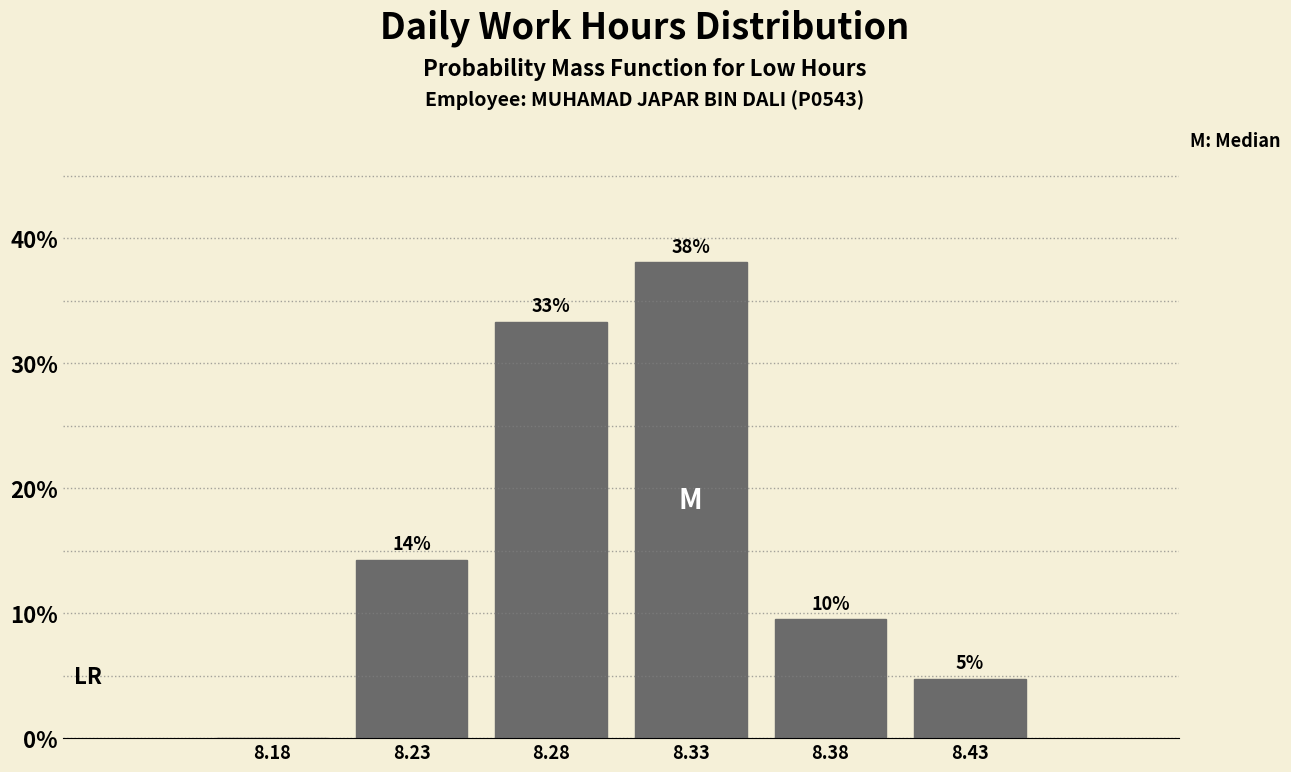

Are the bars horizontal?

No